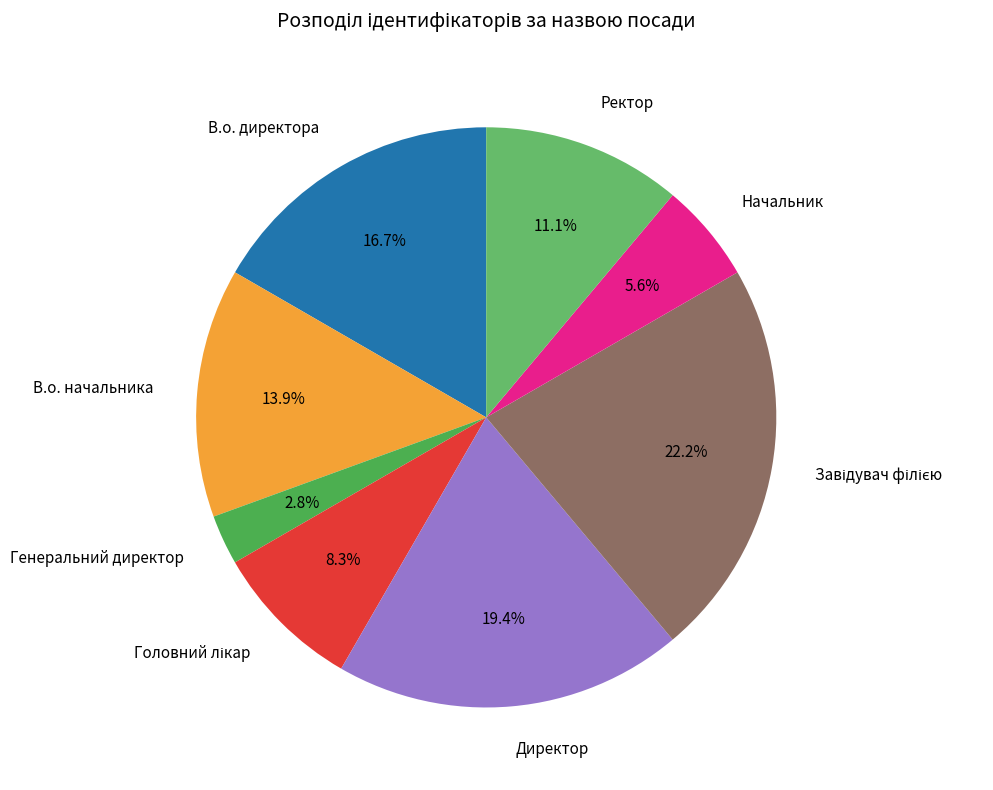

Between Директор and В.о. начальника, which is larger?

Директор